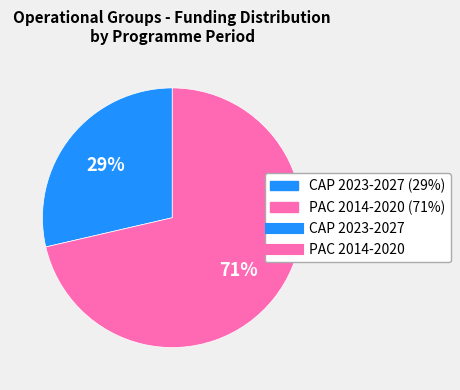

To the nearest percent, what is the average slice percentage?

50%